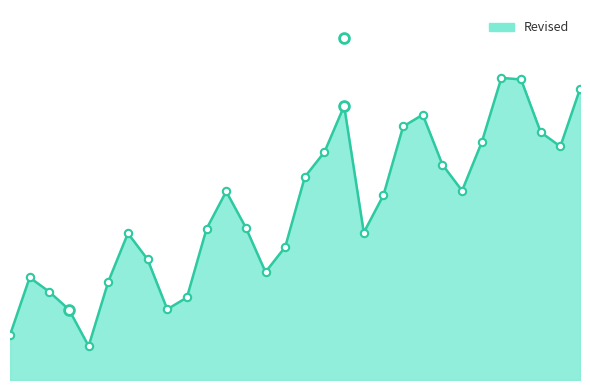

What is the change in value from 2007 to 1993?

-8